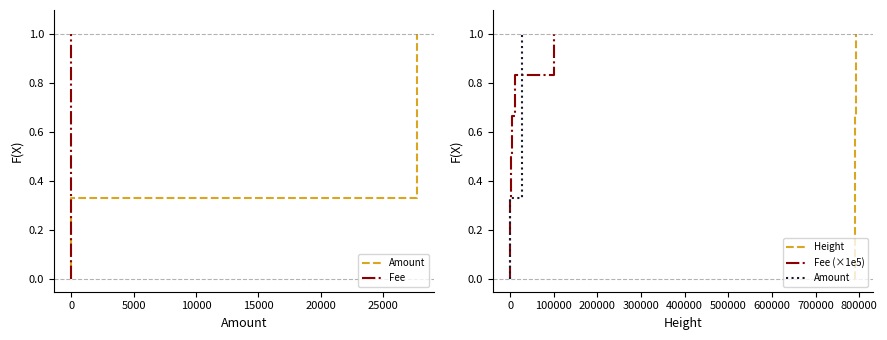

How many values in the Fee (×1e5) series exceed 0?

6